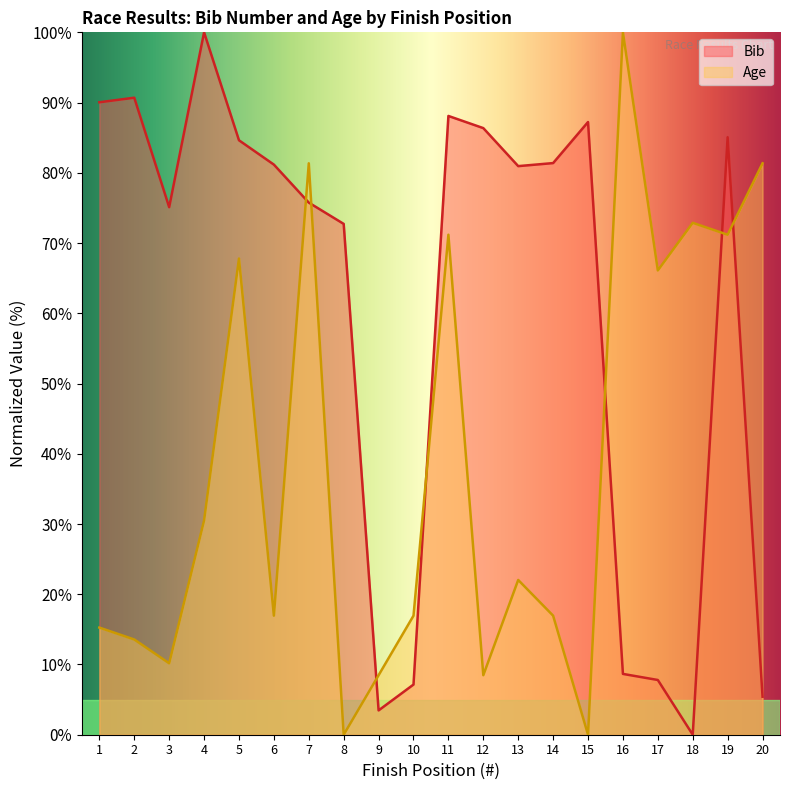

The Age series shows 32.1 at 18. True or false?

False